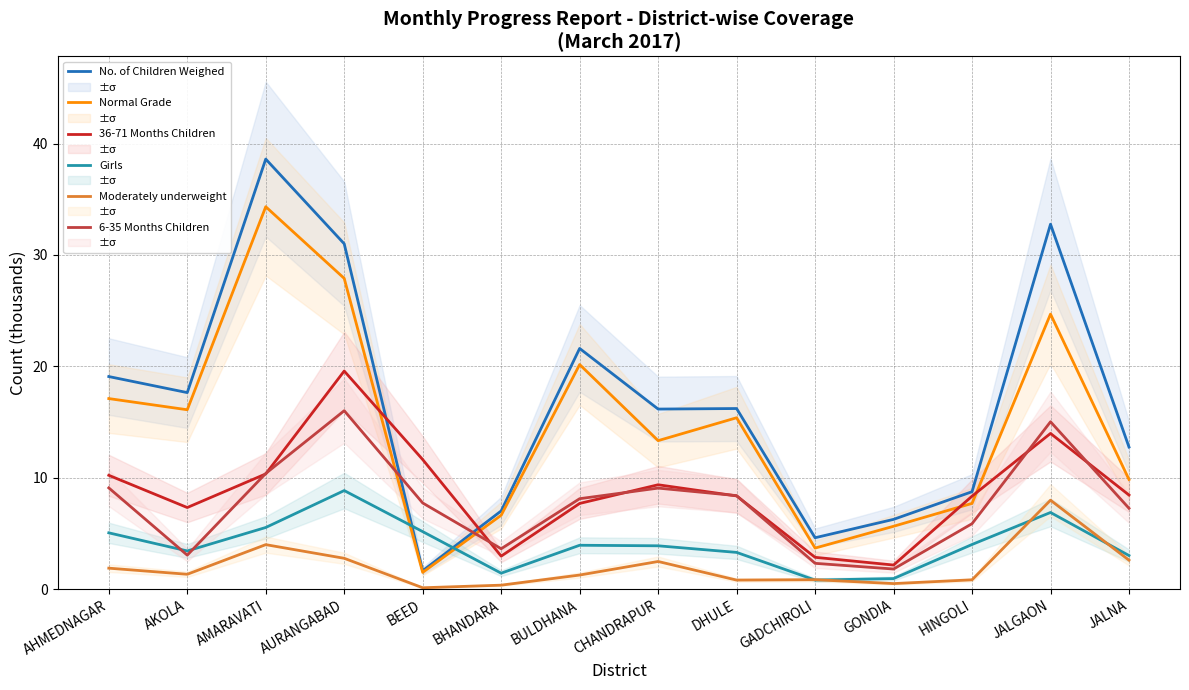

What is the maximum value shown in the chart?

38.6